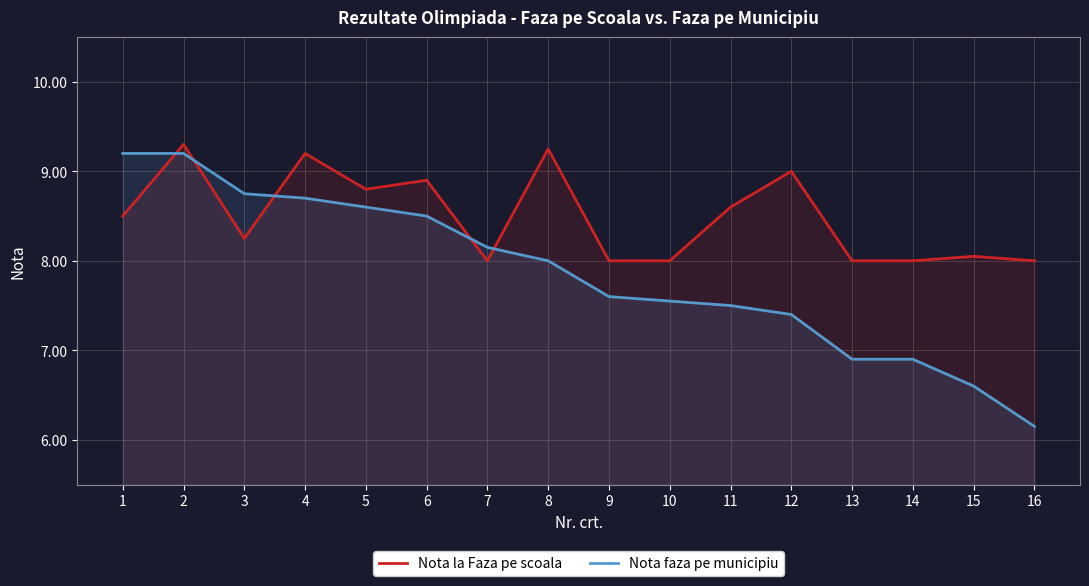

Rank the categories by Nota la Faza pe scoala value from highest to lowest.

2, 8, 4, 12, 6, 5, 11, 1, 3, 15, 7, 9, 10, 13, 14, 16